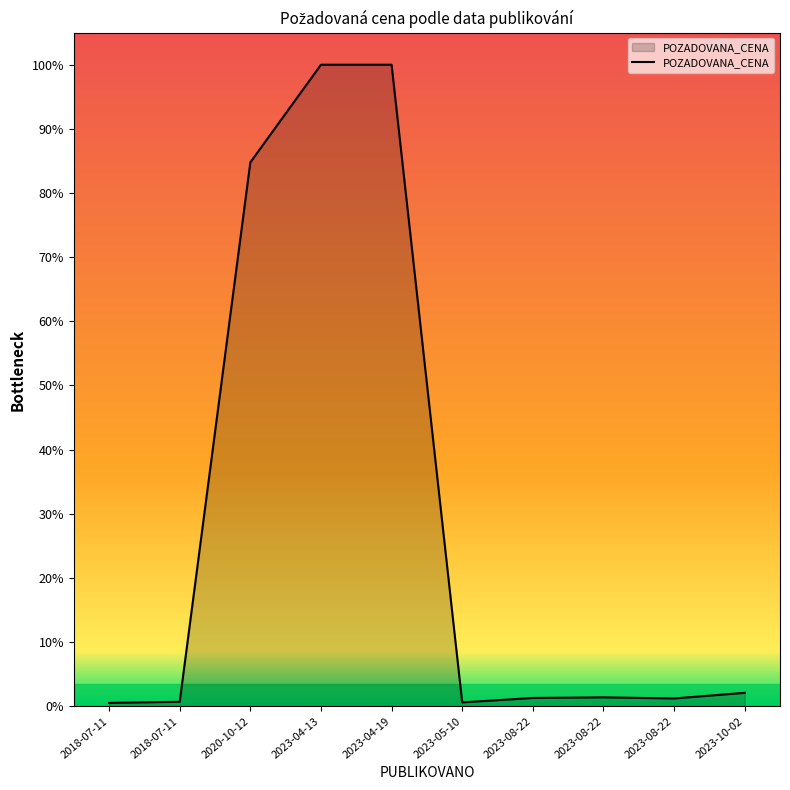

Does the chart display data point markers on the line(s)?

No